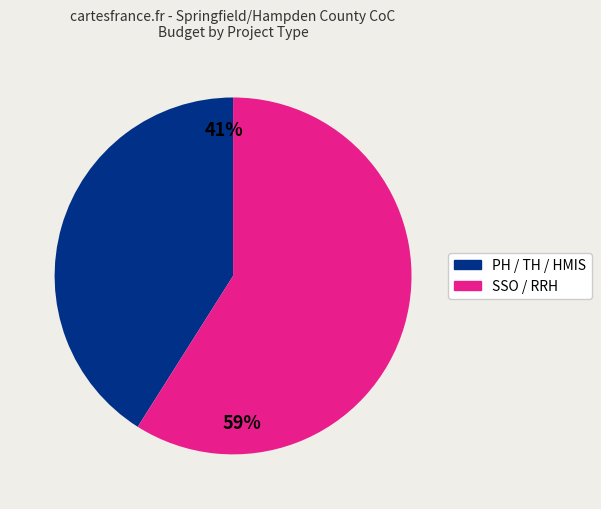

To the nearest percent, what is the difference between the largest and smallest slice percentages?

18%